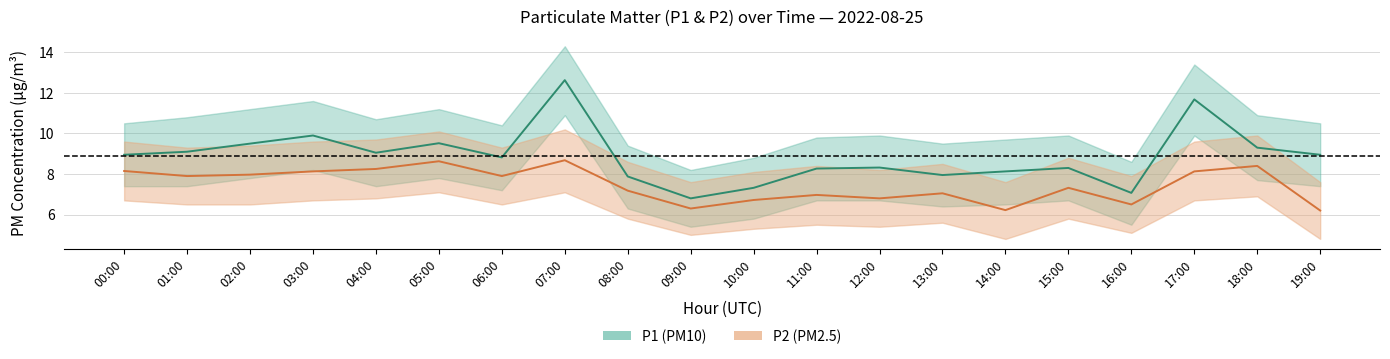

What are all the series names shown in the legend?

P1, P2